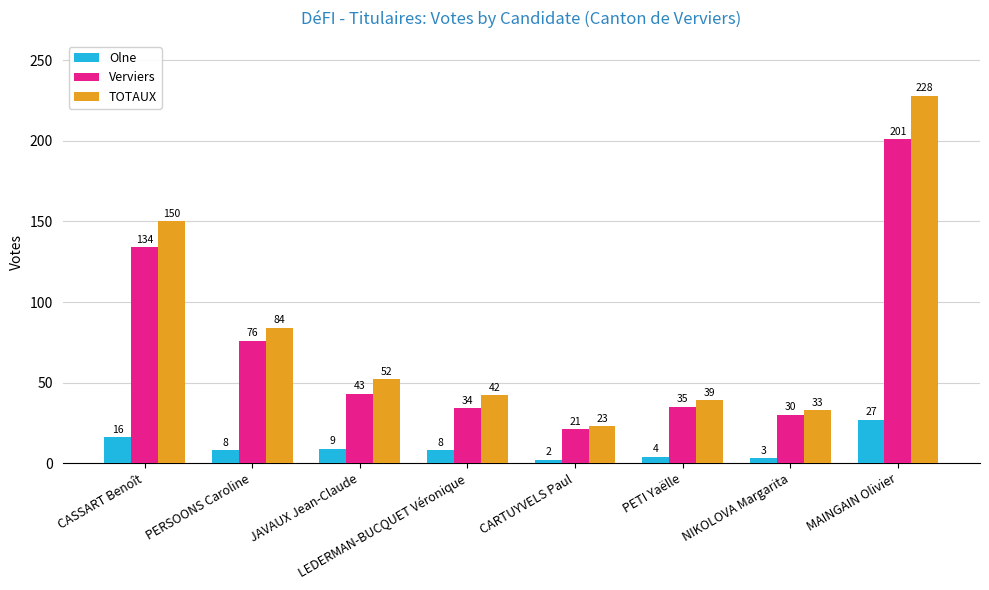

Is it true that Verviers equals 131 at PERSOONS Caroline?

False